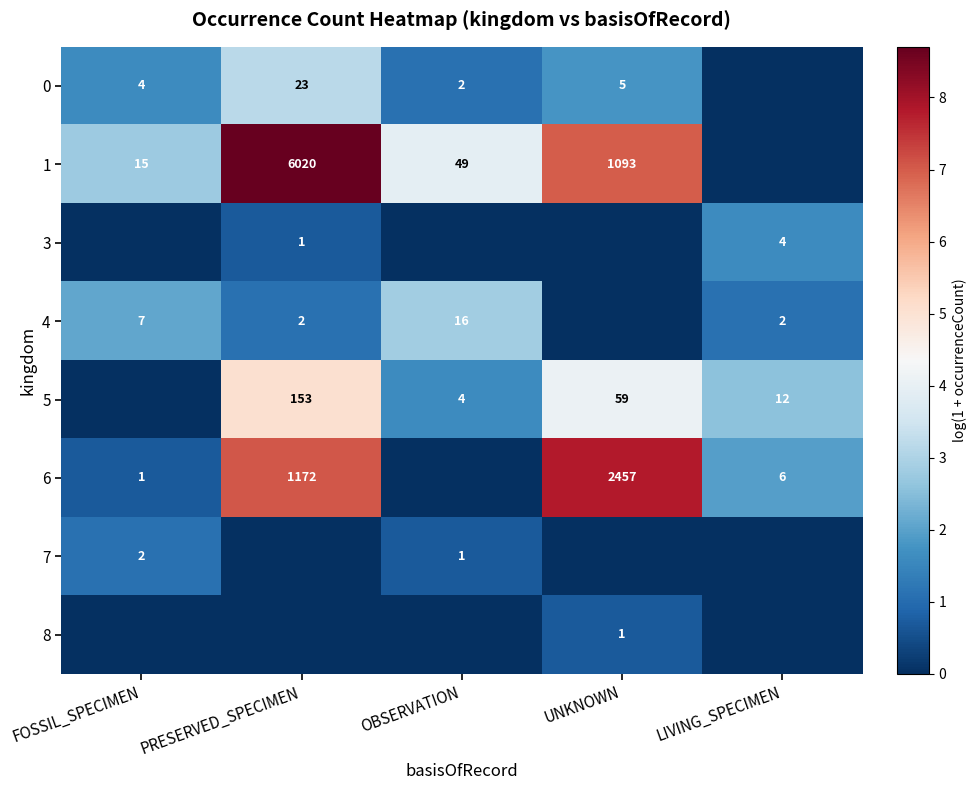

The value of 6 at UNKNOWN is 5.2. True or false?

False